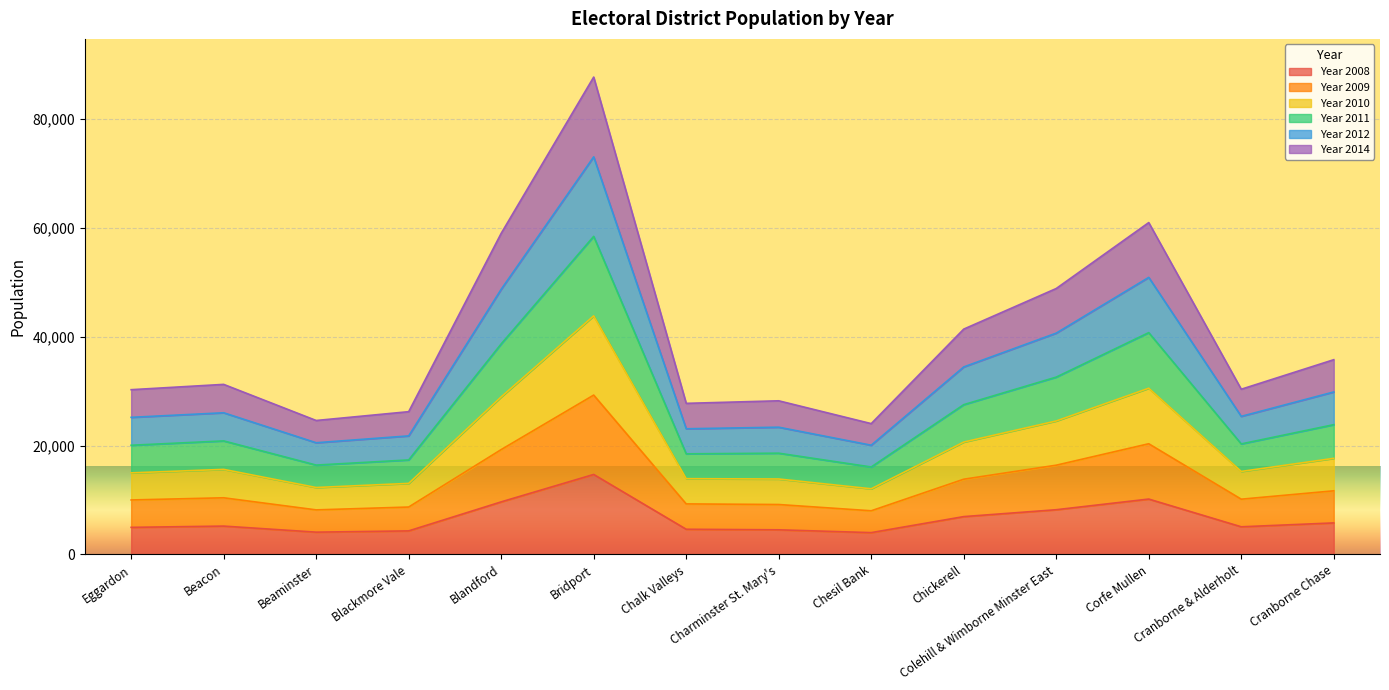

The value of Year 2008 at Chickerell is 6953. True or false?

True